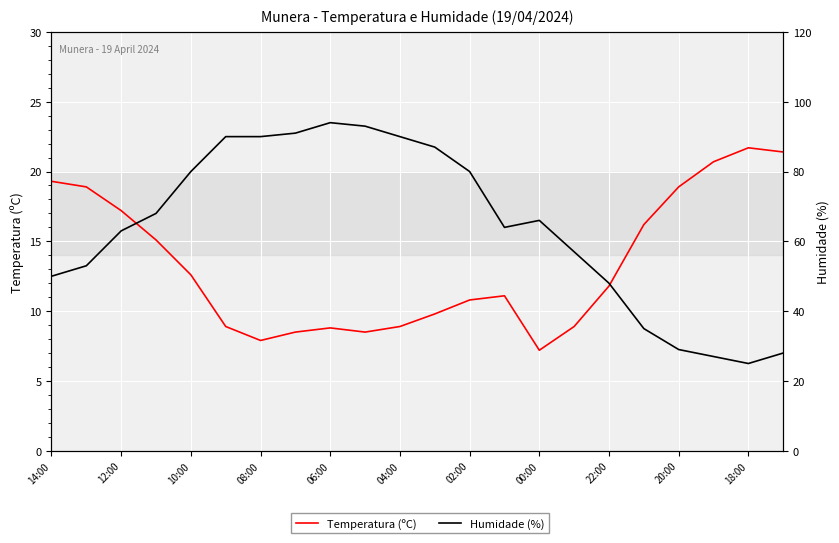

How many lines are shown in the chart?

2